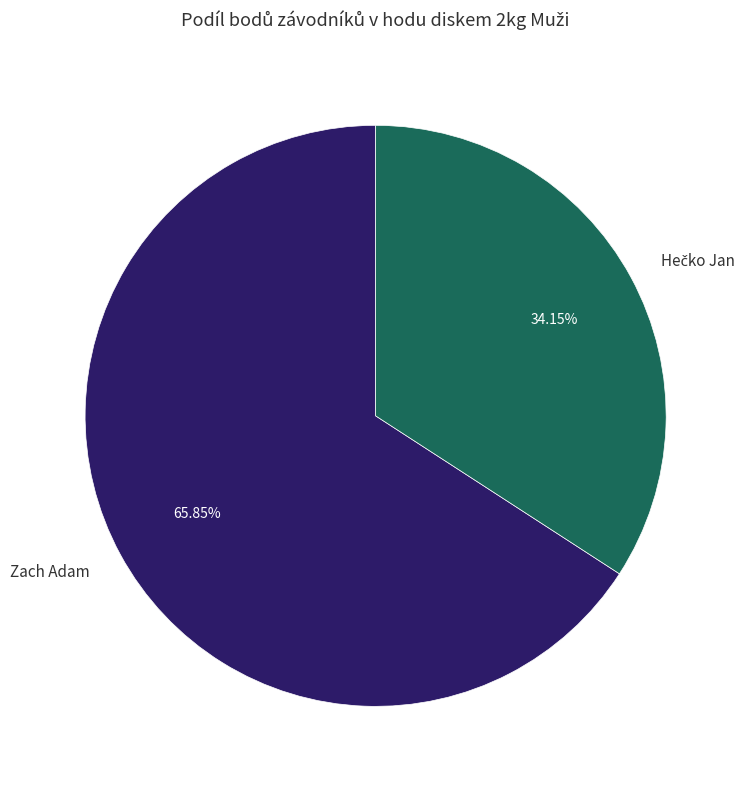

How many segments does this pie chart have?

2